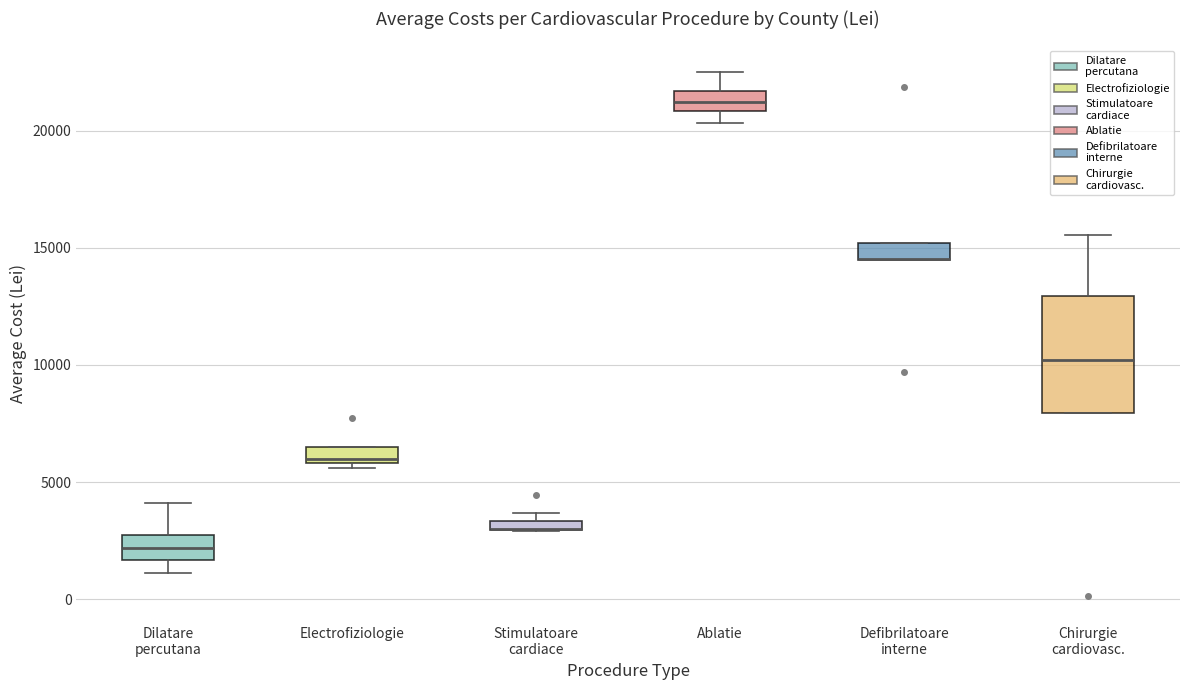

Which box is the tallest, from its lower edge to its upper edge?

Chirurgie cardiovasc.